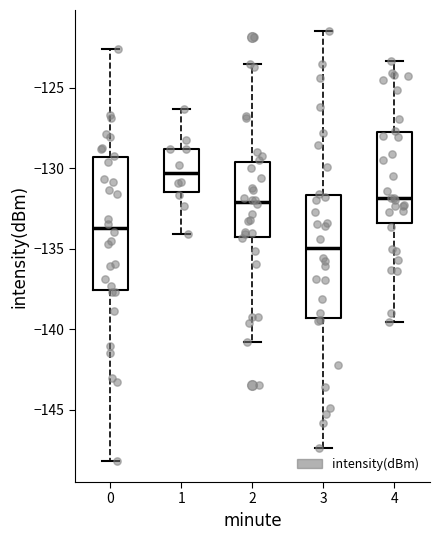

Reading left to right, transcribe this box plot: for each box, give where its median line is, the range the box spans, and where its two whiskers end, as read against the y-axis. The values are not printed on the chart, so give them approximately, as read against the axis.

0: median -133.5, box -137.5 to -129.5, whiskers -148.0 to -122.5
1: median -130.5, box -131.5 to -129.0, whiskers -134.0 to -126.5
2: median -132.0, box -134.5 to -129.5, whiskers -141.0 to -123.5
3: median -135.0, box -139.5 to -131.5, whiskers -147.5 to -121.5
4: median -132.0, box -133.5 to -128.0, whiskers -139.5 to -123.5